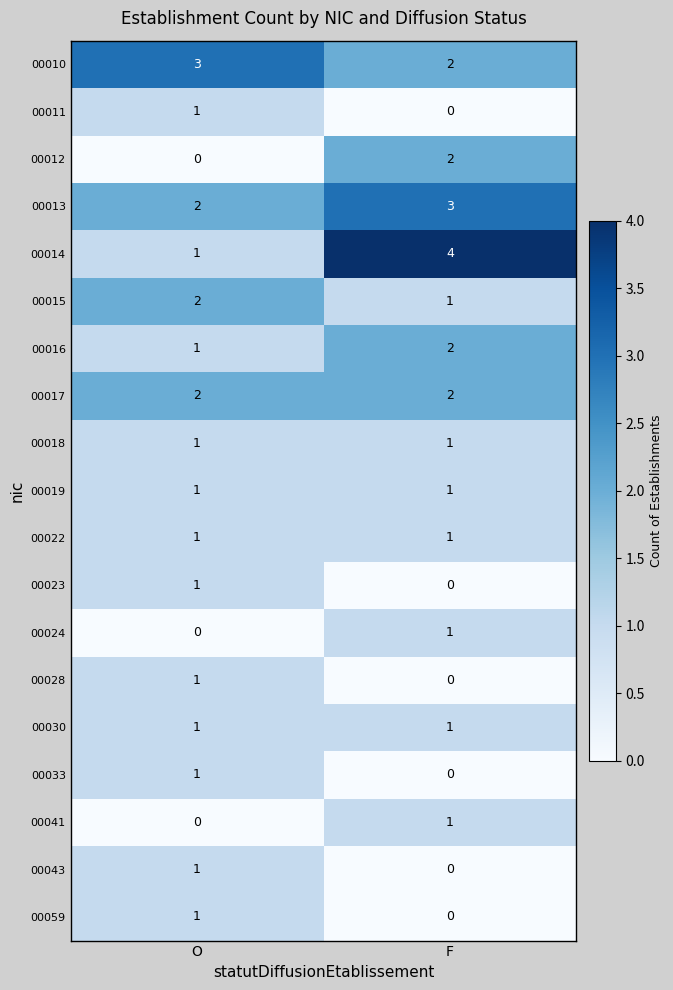

The 00022 series shows 1 at F. True or false?

True